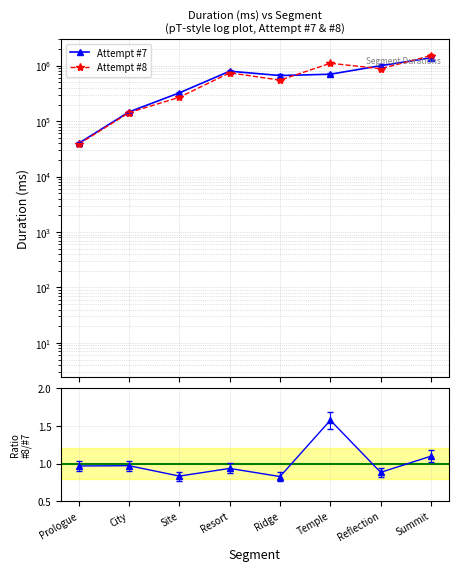

Does the chart display data point markers on the line(s)?

Yes